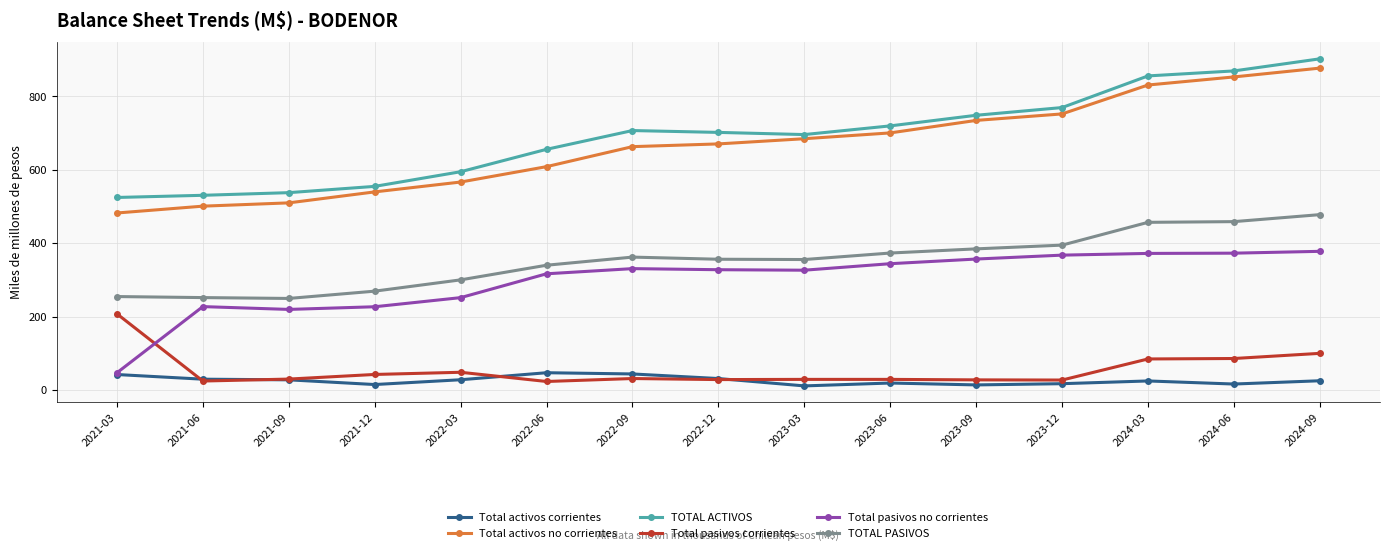

What is the highest value of the TOTAL ACTIVOS series?

902.6